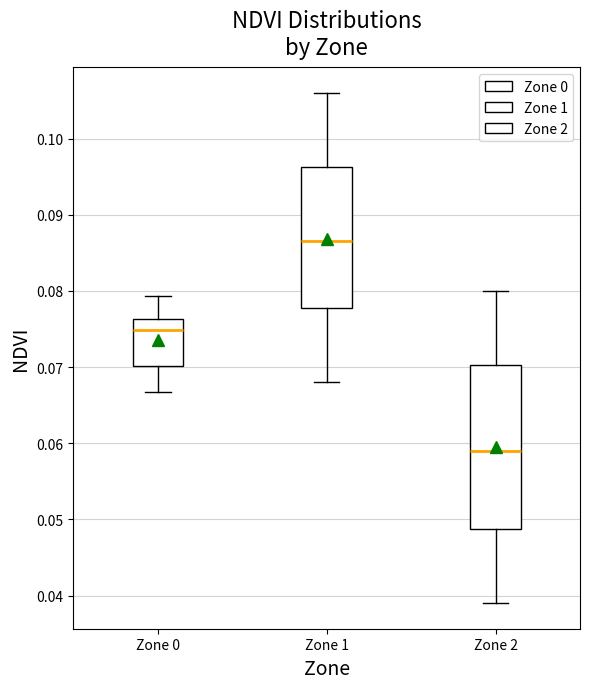

Where is the upper edge of the box for Zone 0 on the y-axis? The values are not printed on the chart, so give them approximately, as read against the axis.

0.076